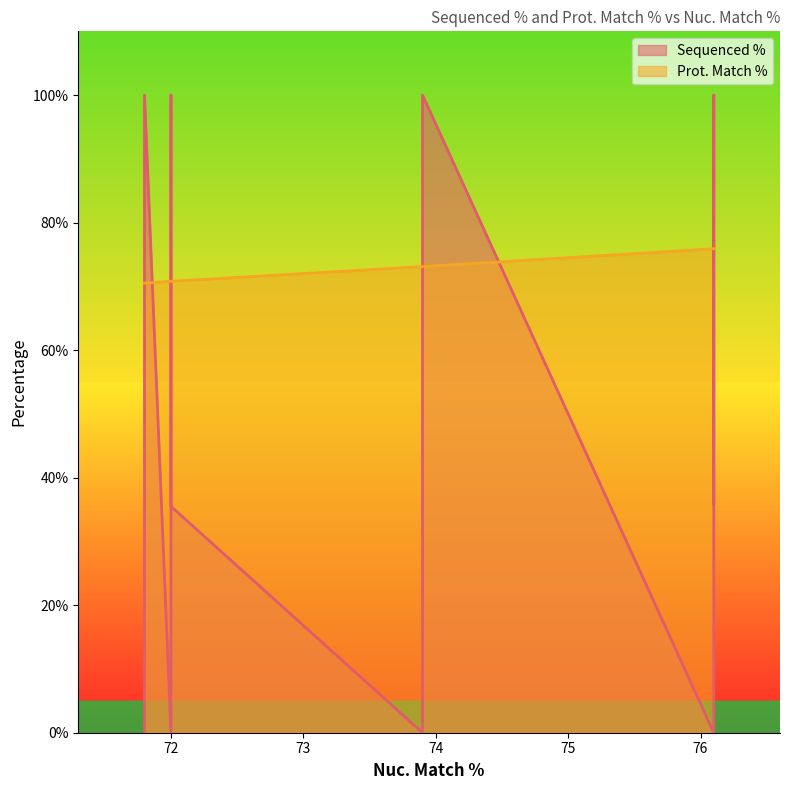

True or false: Prot. Match % has a value of 17.4 at 72.0.

False